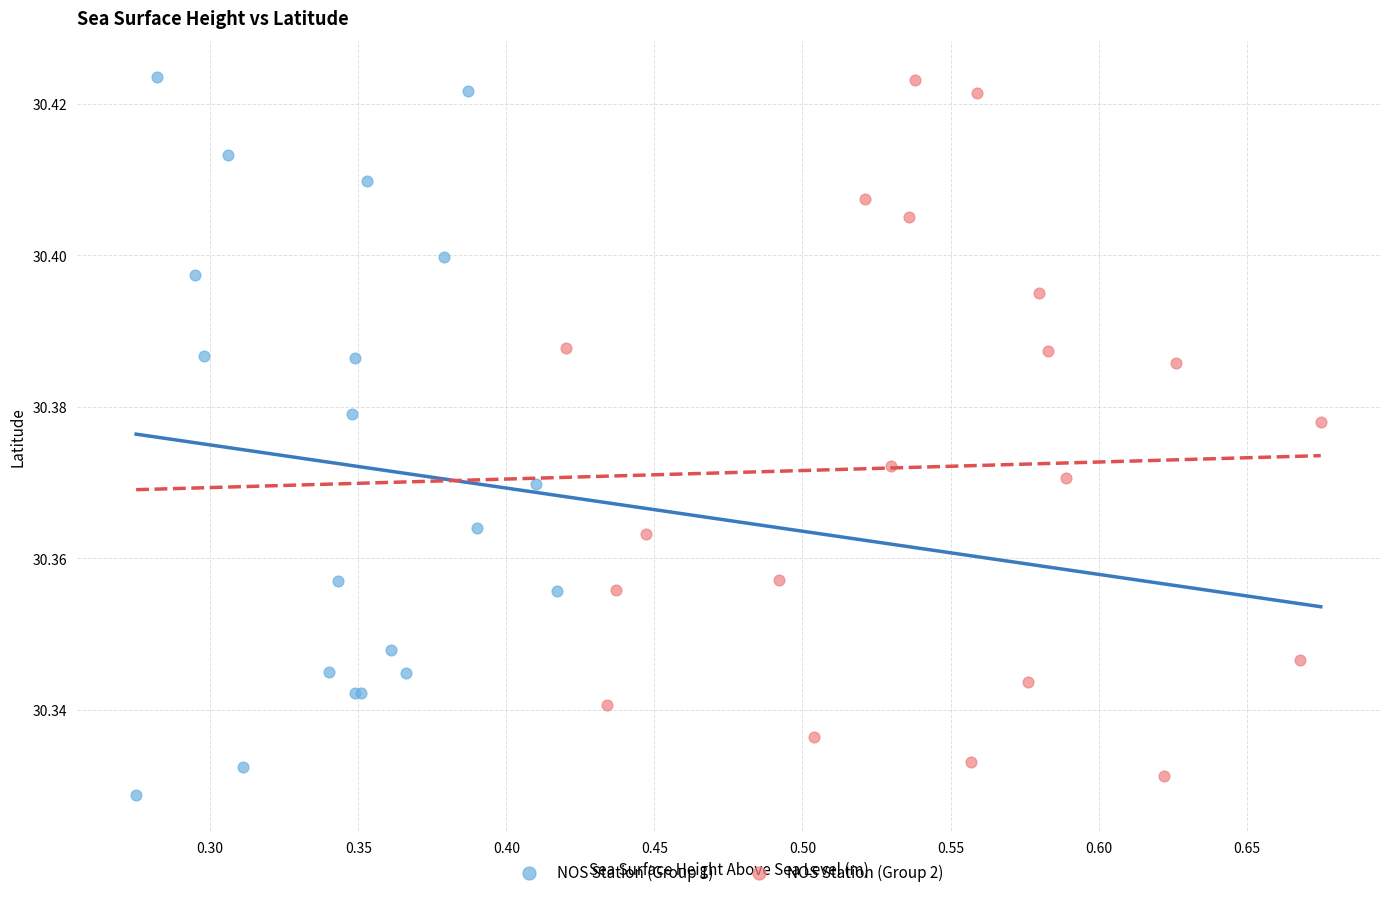

What are all the series names shown in the legend?

NOS Station (Group 1), NOS Station (Group 2)